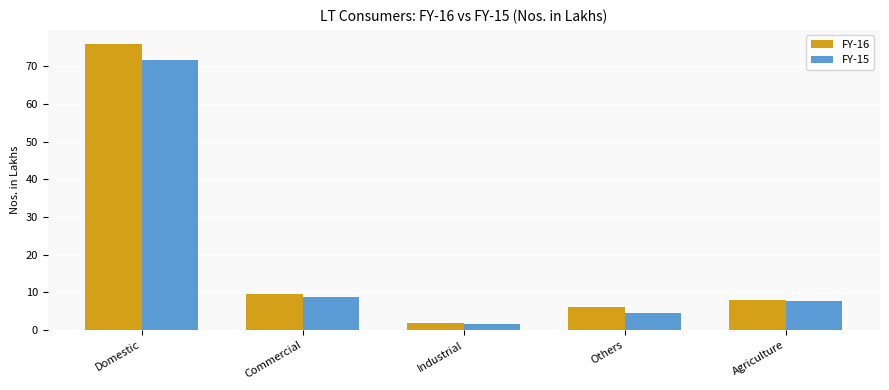

What is the total value across all series at Industrial?

3.6